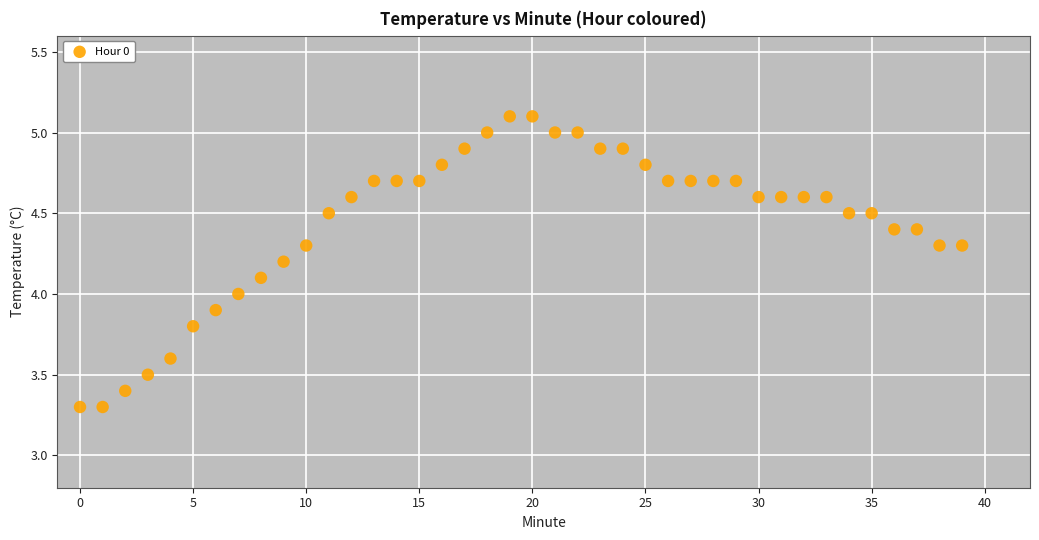

What is the range of Y values (max minus min)?

1.8